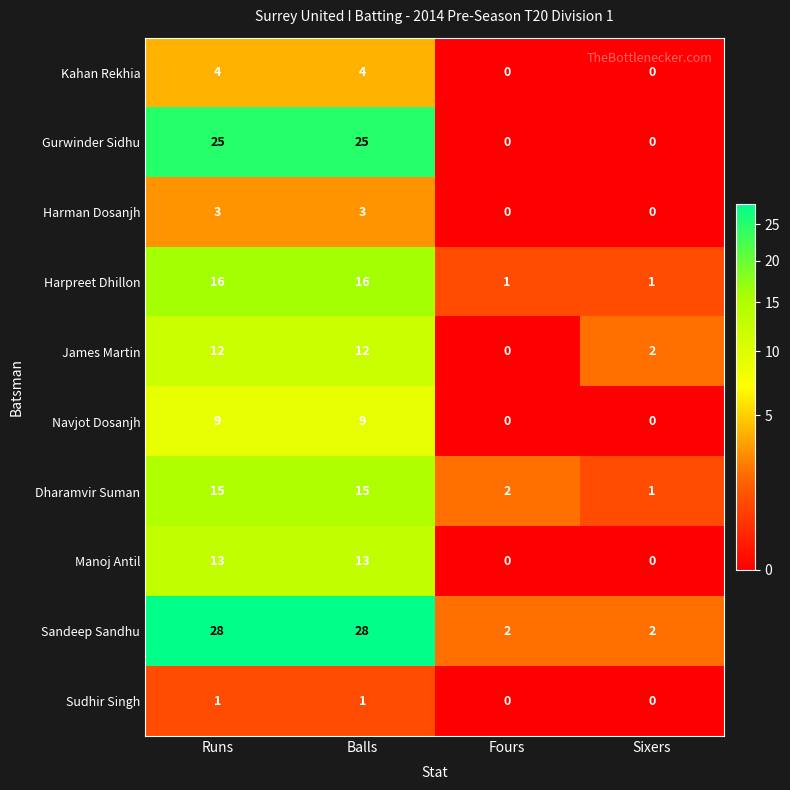

What is the sum of all Kahan Rekhia values?

8